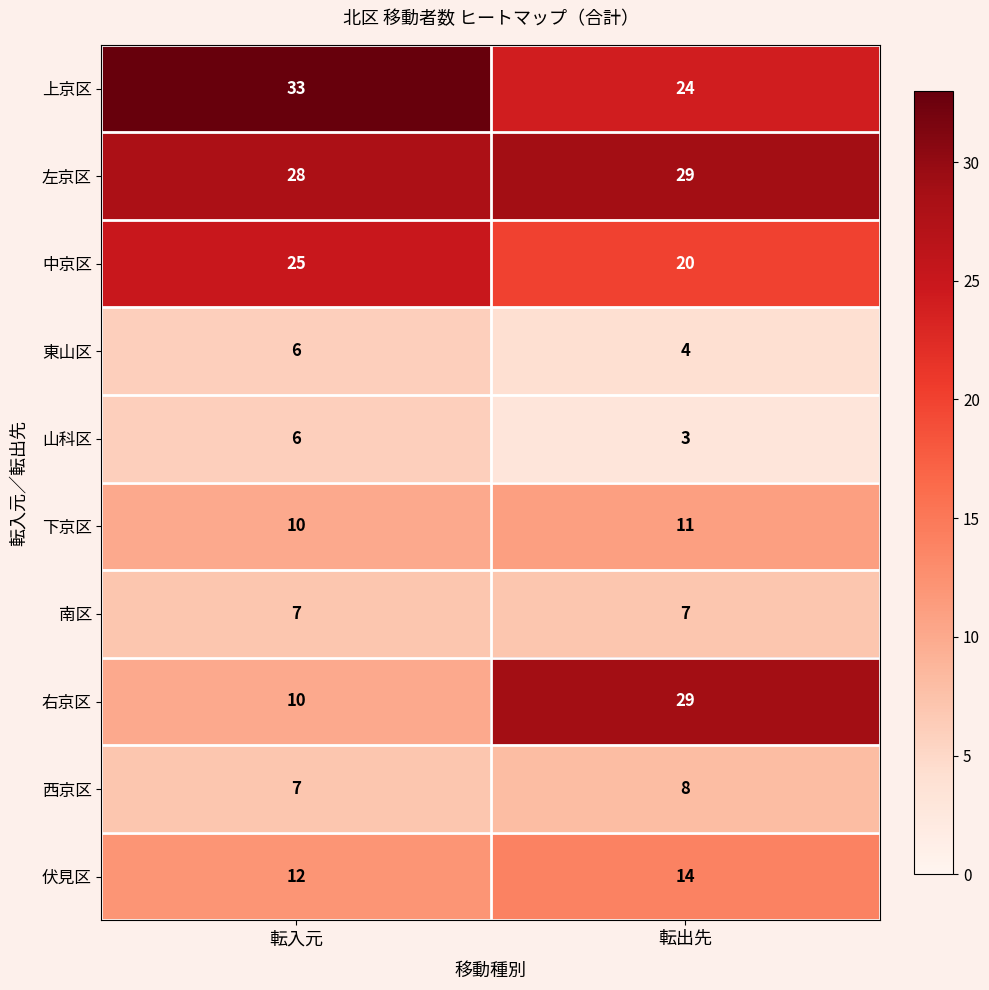

Which category has the highest value across all series?

転入元